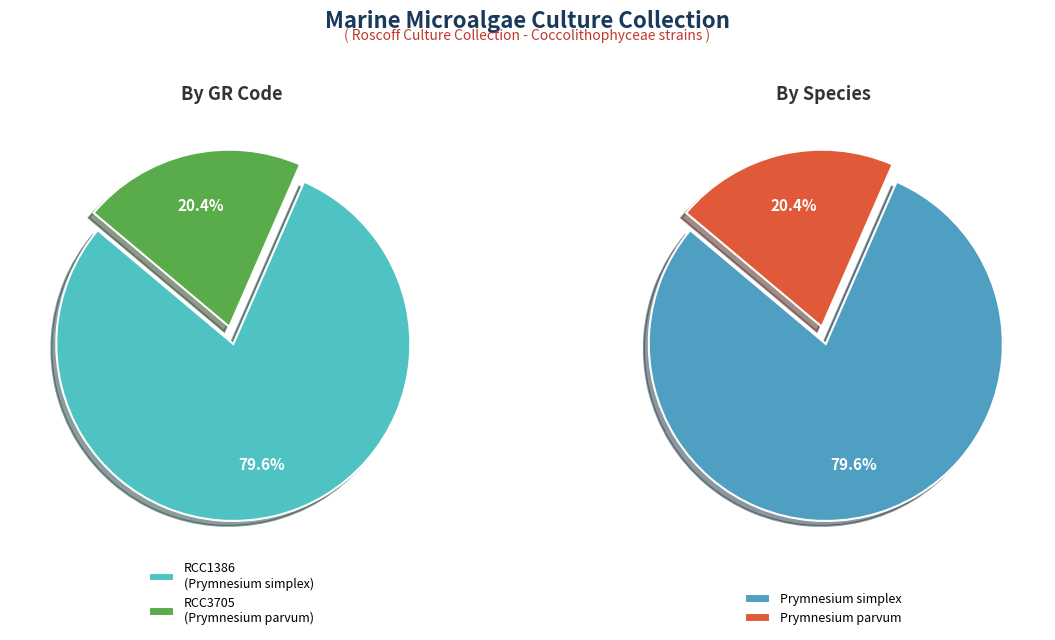

Rank the categories by value from highest to lowest.

RCC1386, RCC3705